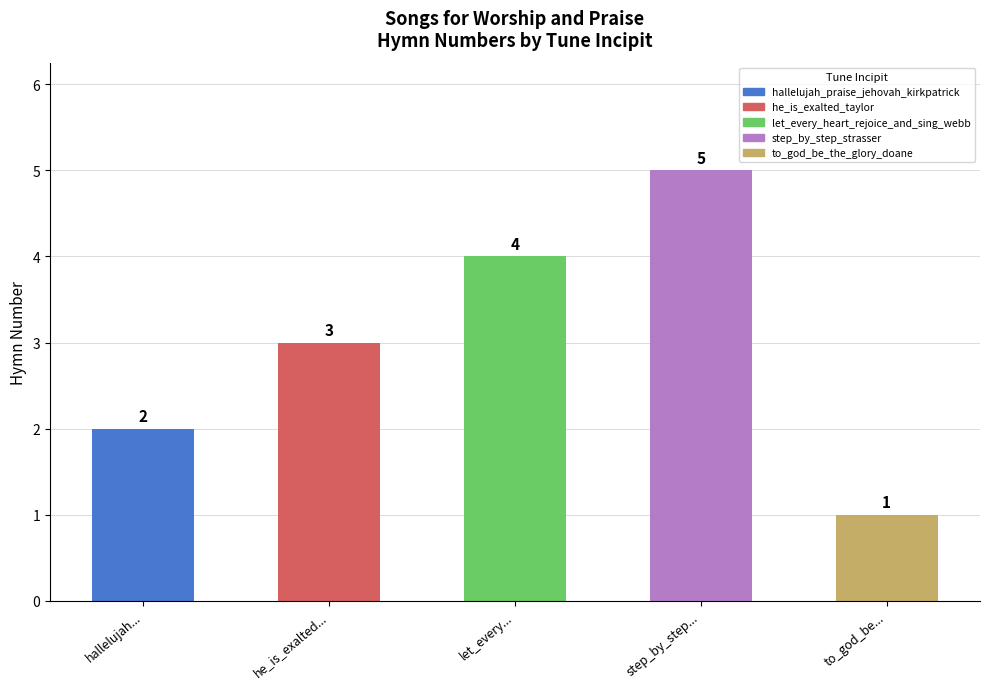

What is the label of the 4th bar from the left?

step_by_step...